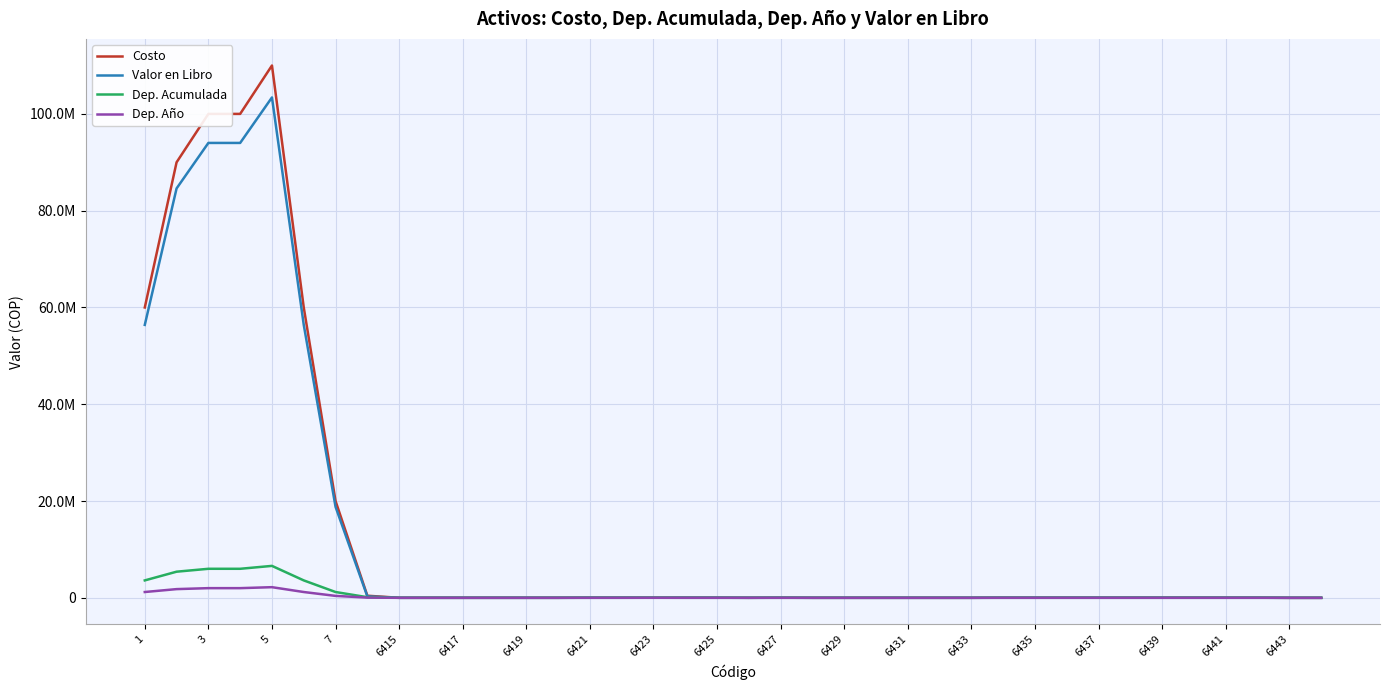

Which series has the widest spread of values?

Costo